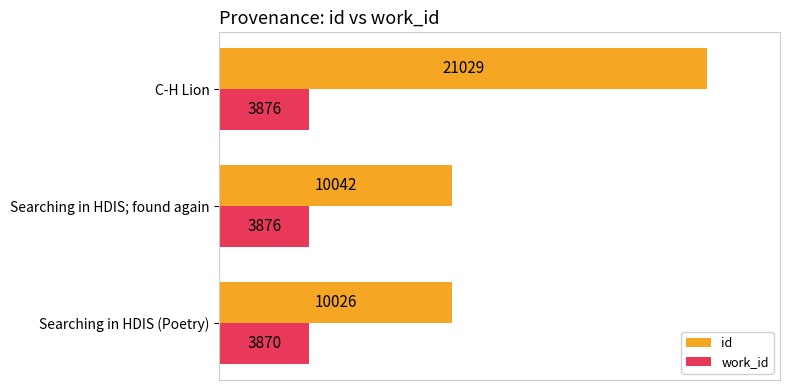

What are all the series names shown in the legend?

id, work_id